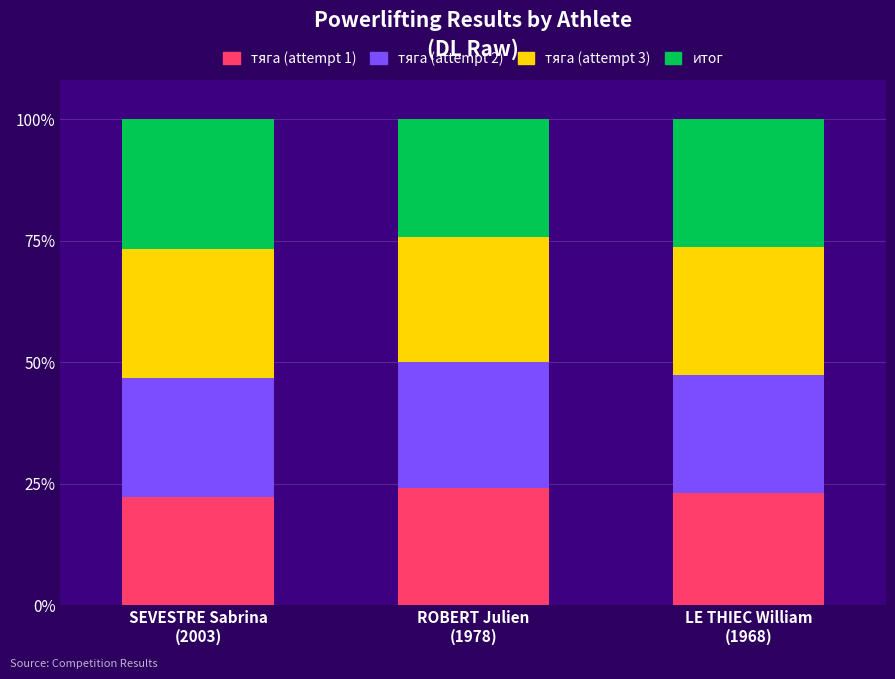

What is the total value across all series at LE THIEC William
(1968)?

100.0